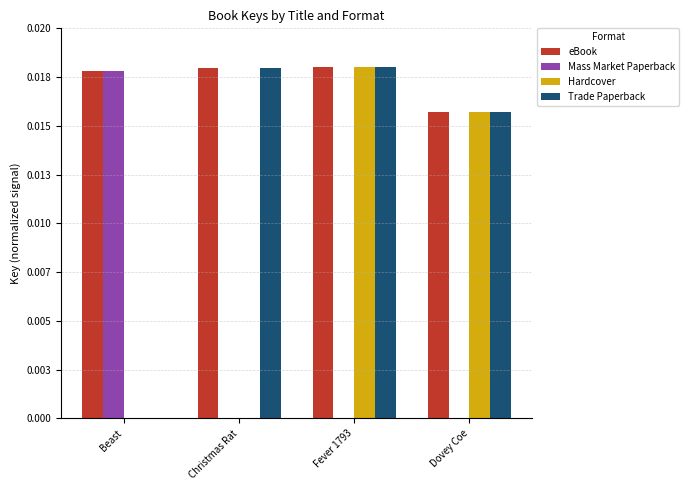

Are the bars horizontal?

No